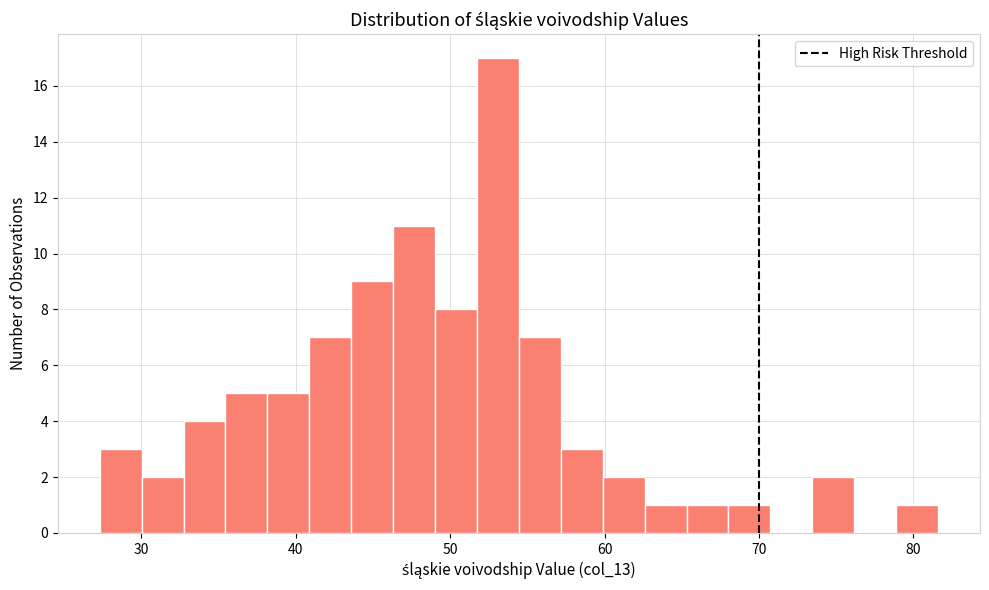

Around what value on the x-axis is the tallest bar? Give the approximate position of its centre, as read against the axis.

53